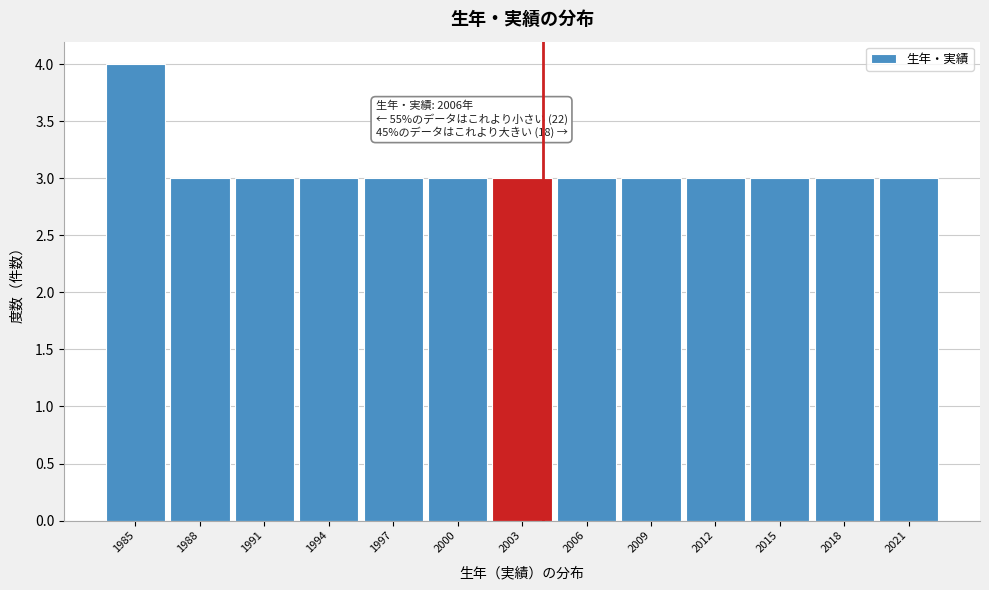

Reading left to right, list all the values displayed in this chart.

4	3	3	3	3	3	3	3	3	3	3	3	3